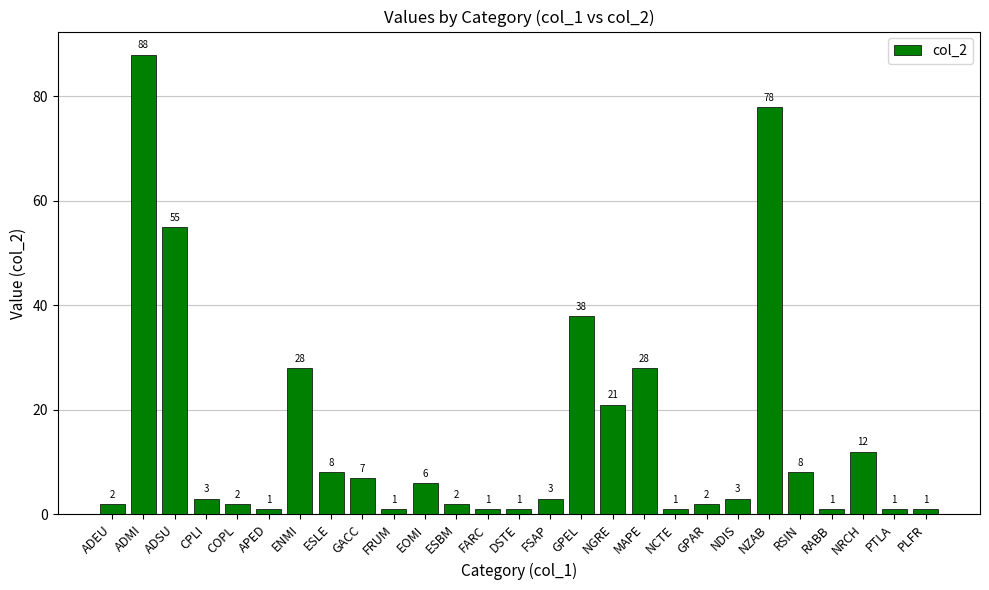

At which label is the value closest to 44?

GPEL